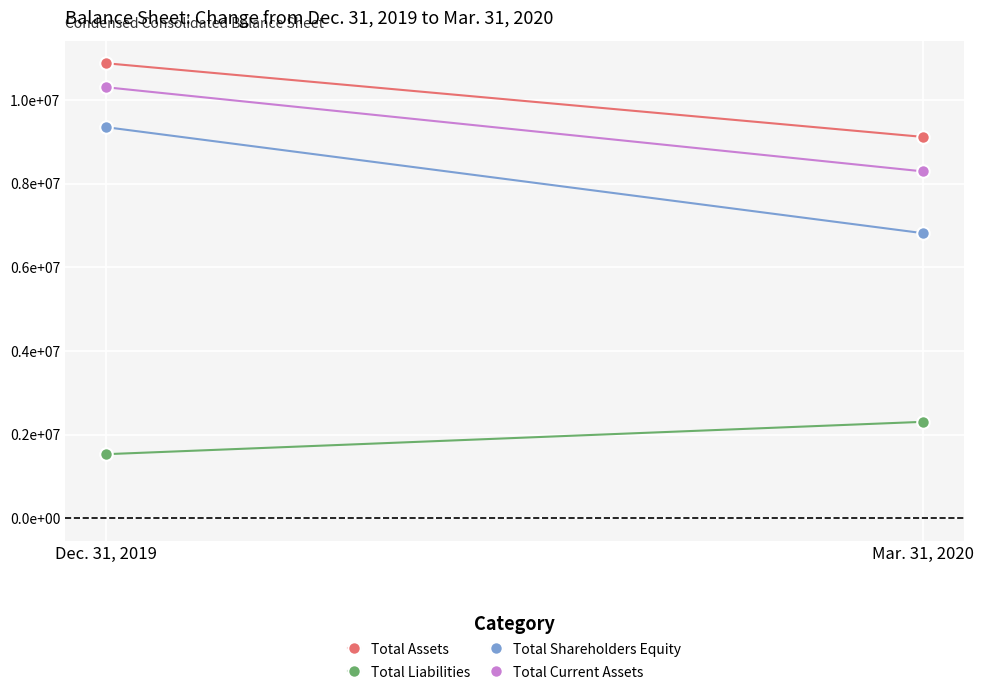

What is the label of the 1st point from the right?

Mar. 31, 2020